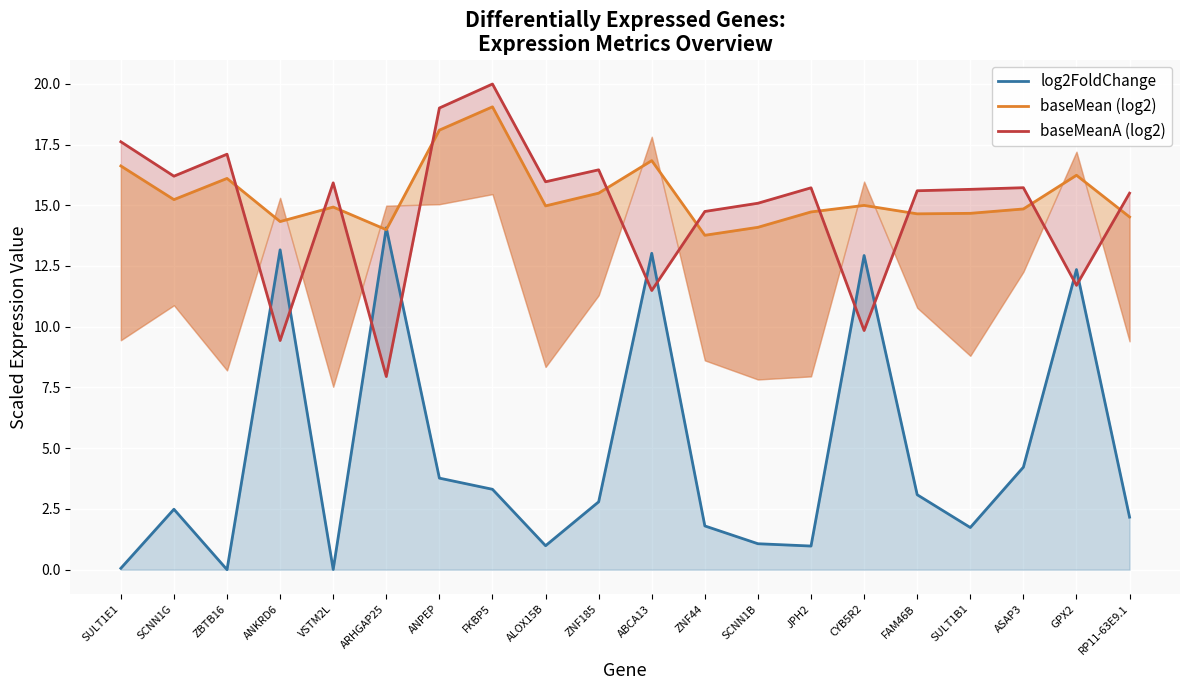

Where does the log2FoldChange series first go above 2?

SCNN1G